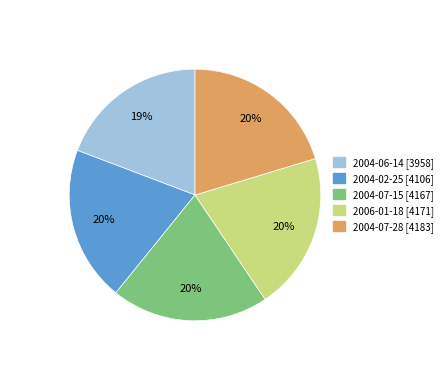

To the nearest percent, what is the combined percentage of 2004-07-15 and 2004-06-14?

39%